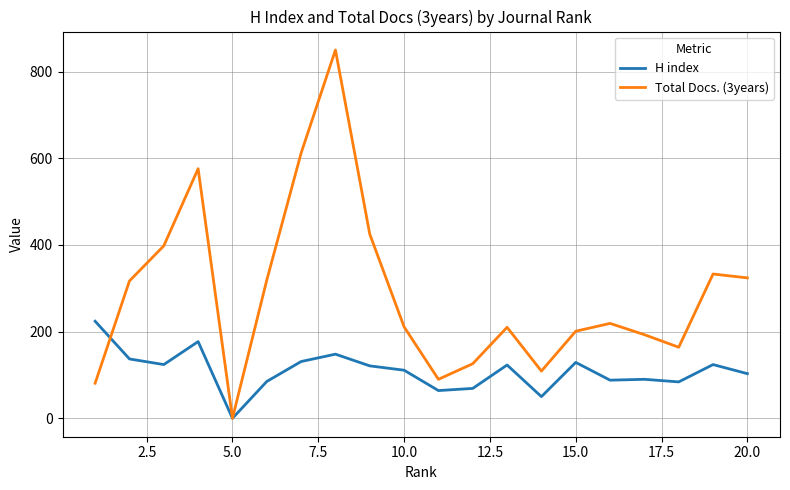

What are all the series names shown in the legend?

H index, Total Docs. (3years)